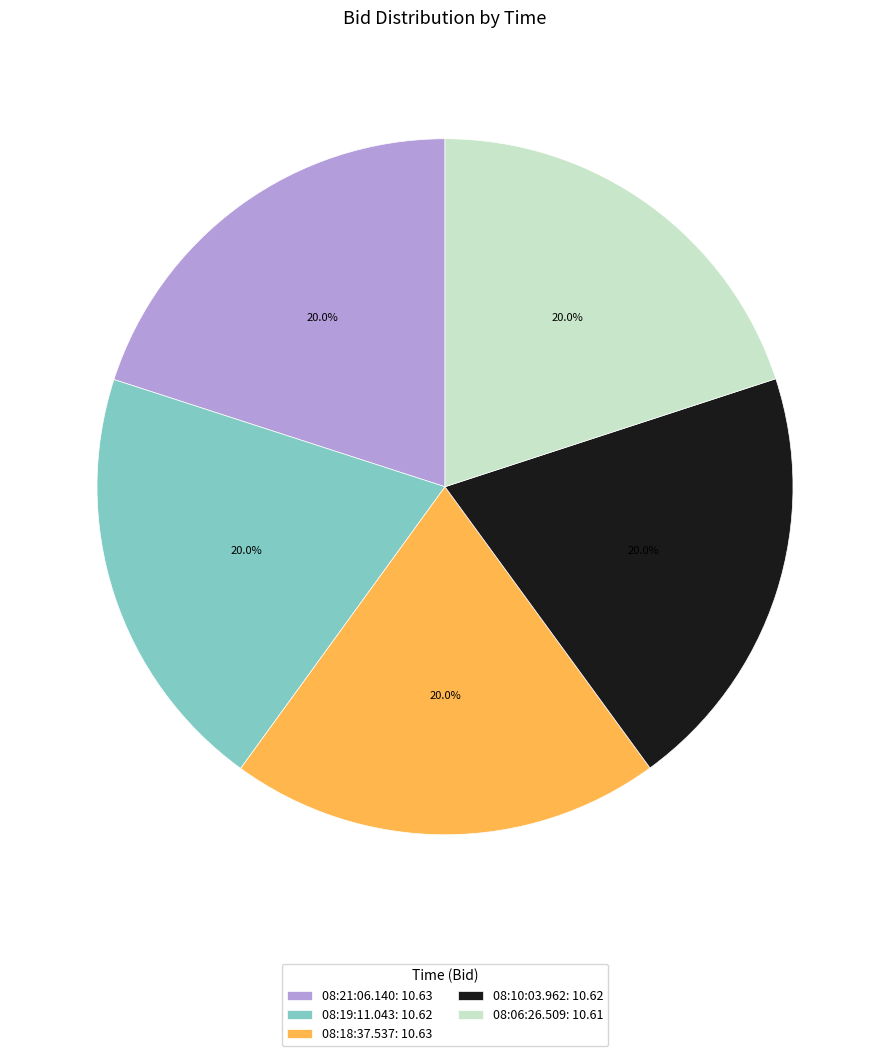

How many slices are in this pie chart?

5